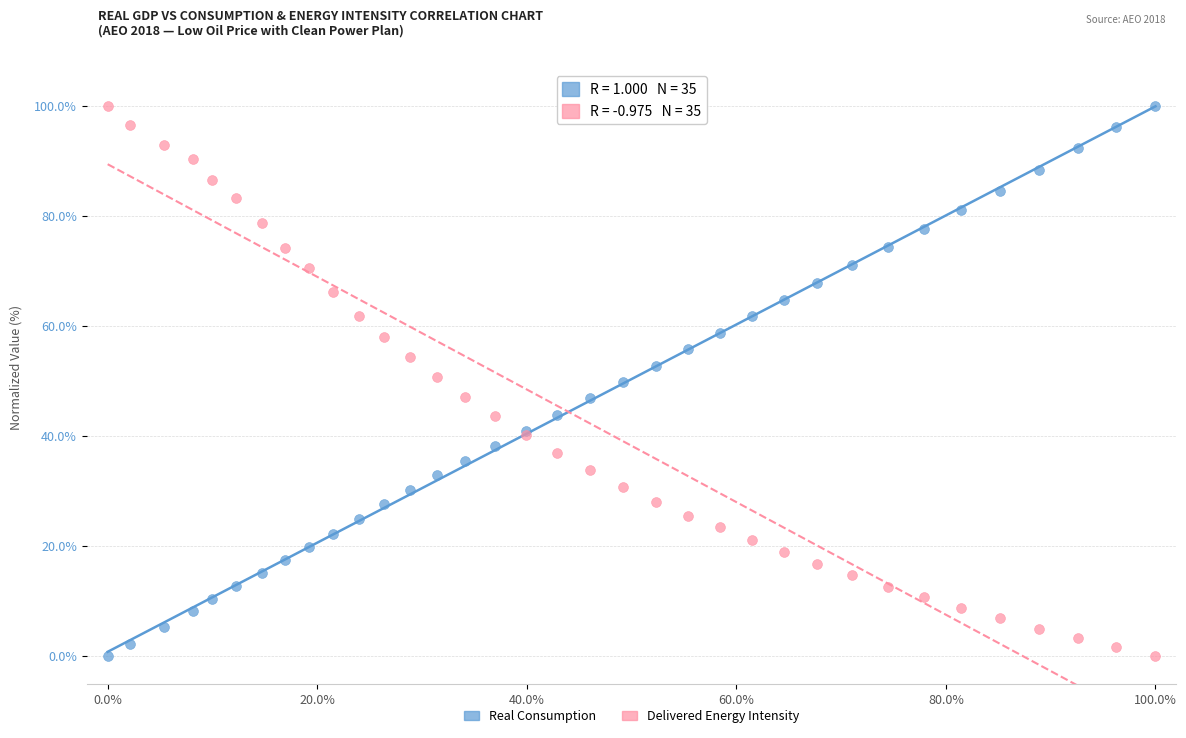

What is the X range (max minus min) for the scatter plot?

100.0